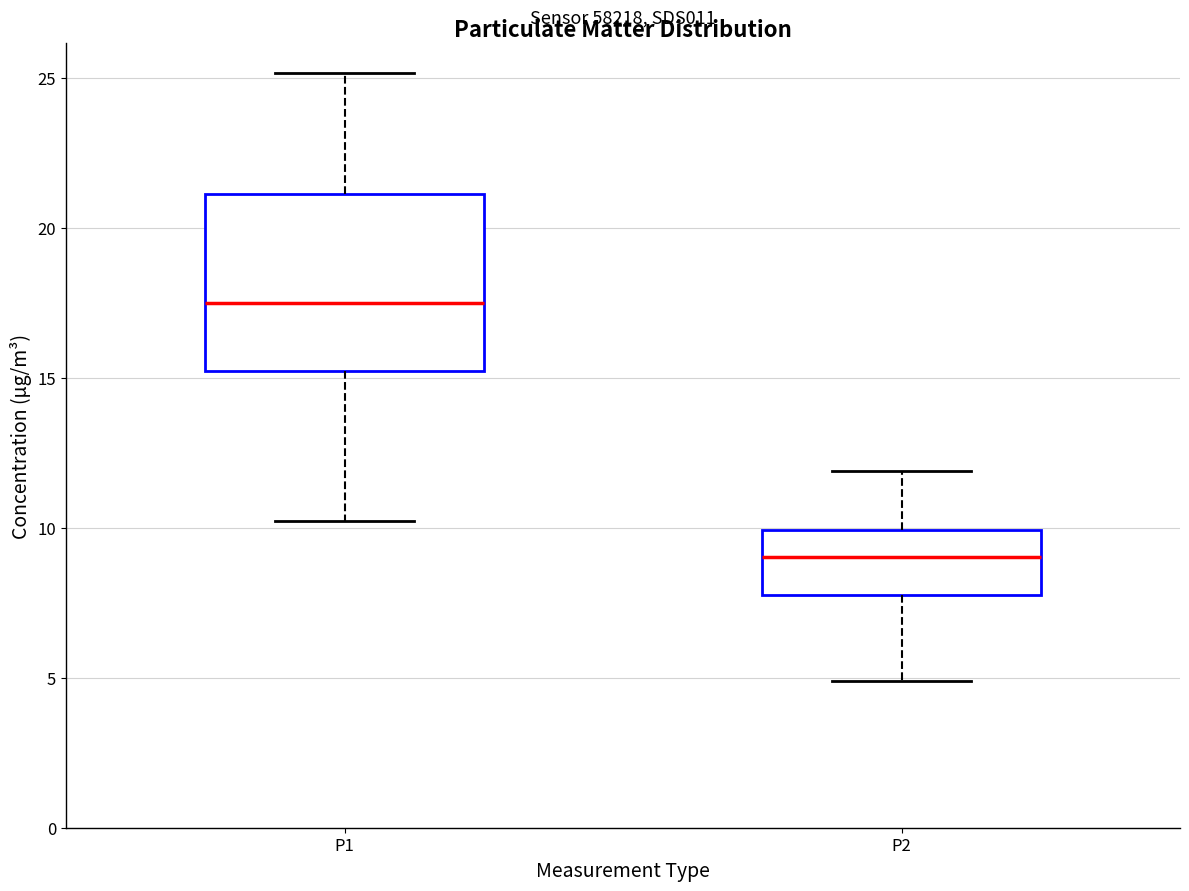

Comparing the boxes themselves (not the whiskers), which one is the tallest?

P1